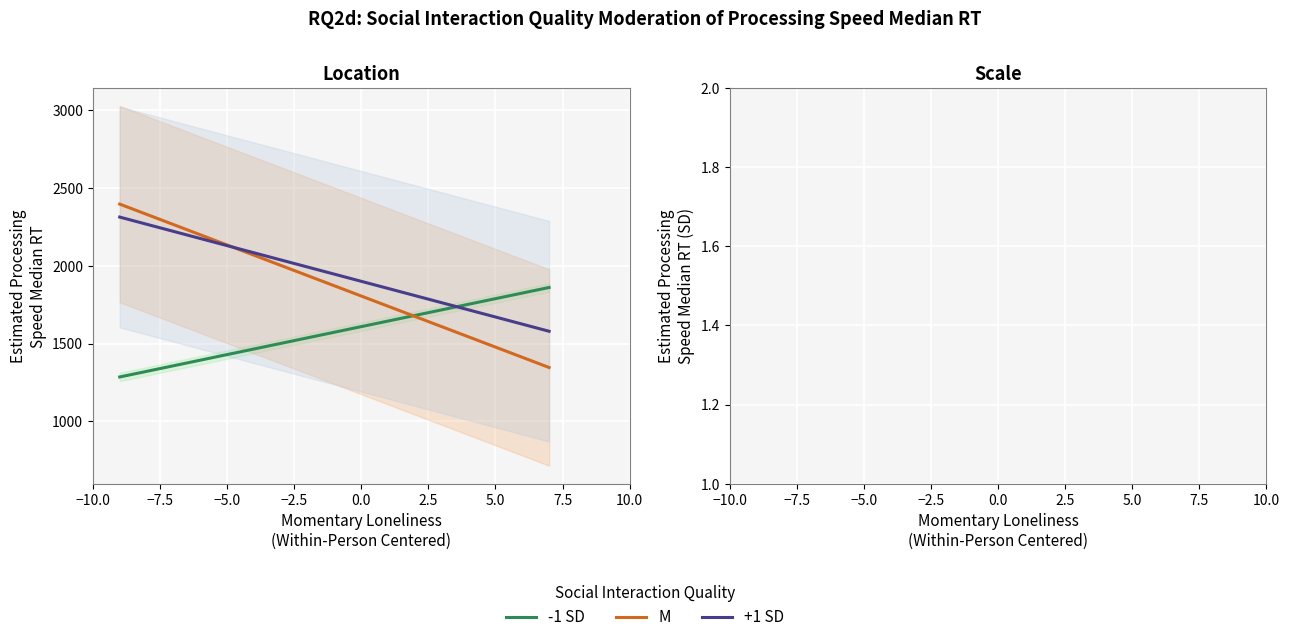

What is the label of the 2nd point from the left?

−7.5